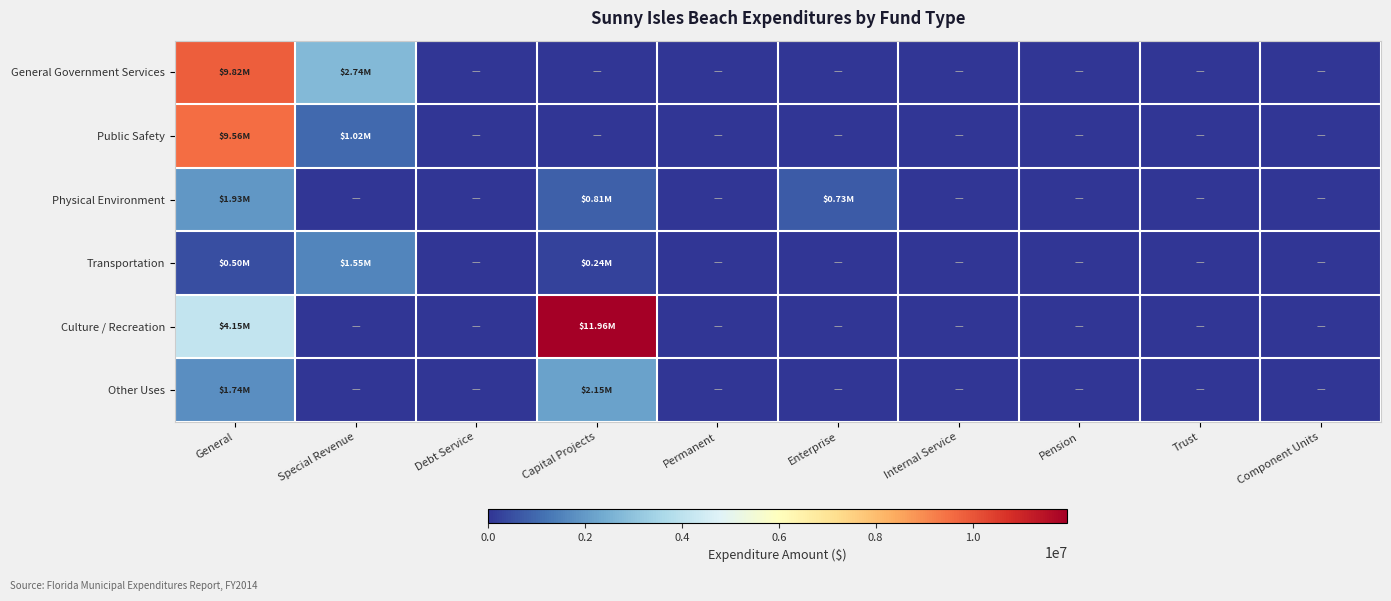

Reading right to left, extract all data points from this chart.

General Government Services: Component Units=0	Trust=0	Pension=0	Internal Service=0	Enterprise=0	Permanent=0	Capital Projects=0	Debt Service=0	Special Revenue=2735754	General=9819547
Public Safety: Component Units=0	Trust=0	Pension=0	Internal Service=0	Enterprise=0	Permanent=0	Capital Projects=0	Debt Service=0	Special Revenue=1017678	General=9555648
Physical Environment: Component Units=0	Trust=0	Pension=0	Internal Service=0	Enterprise=729344	Permanent=0	Capital Projects=810826	Debt Service=0	Special Revenue=0	General=1926981
Transportation: Component Units=0	Trust=0	Pension=0	Internal Service=0	Enterprise=0	Permanent=0	Capital Projects=236833	Debt Service=0	Special Revenue=1552439	General=502918
Culture / Recreation: Component Units=0	Trust=0	Pension=0	Internal Service=0	Enterprise=0	Permanent=0	Capital Projects=11960060	Debt Service=0	Special Revenue=0	General=4154598
Other Uses: Component Units=0	Trust=0	Pension=0	Internal Service=0	Enterprise=0	Permanent=0	Capital Projects=2152634	Debt Service=0	Special Revenue=0	General=1741055